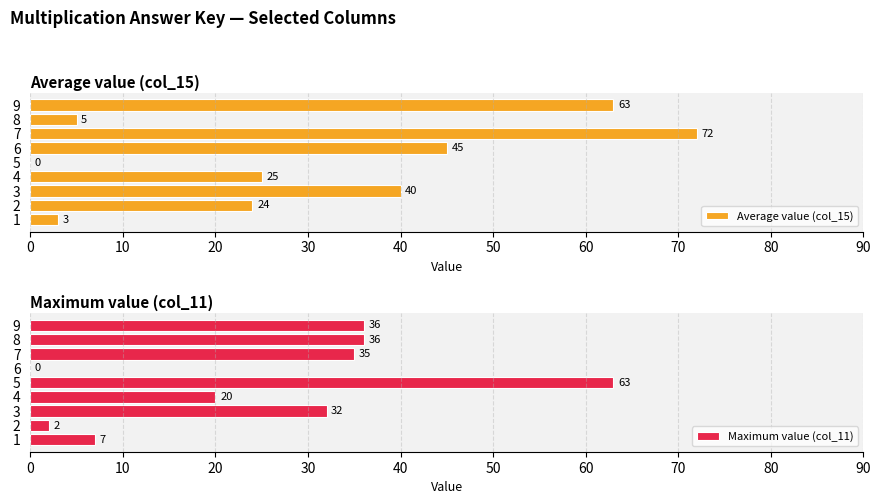

What value does the Maximum value (col_11) series have at 7, to the nearest 5?

35